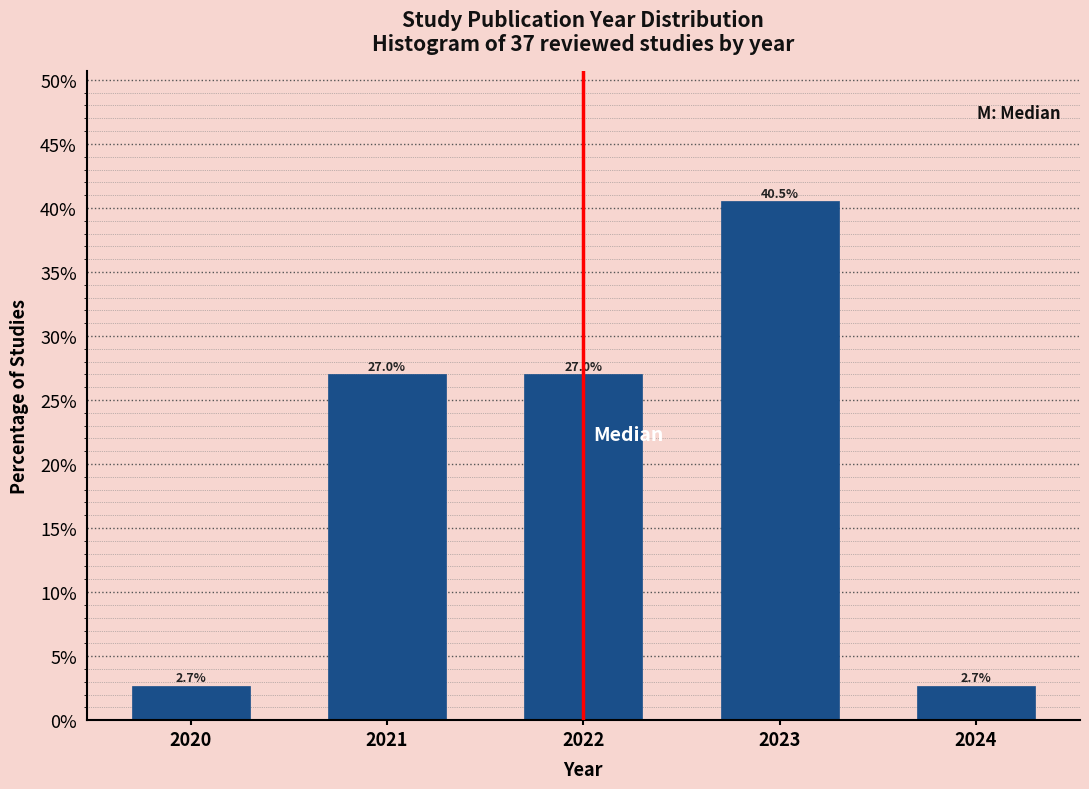

Reading left to right, what are all the values shown in this chart?

2.7	27.0	27.0	40.5	2.7